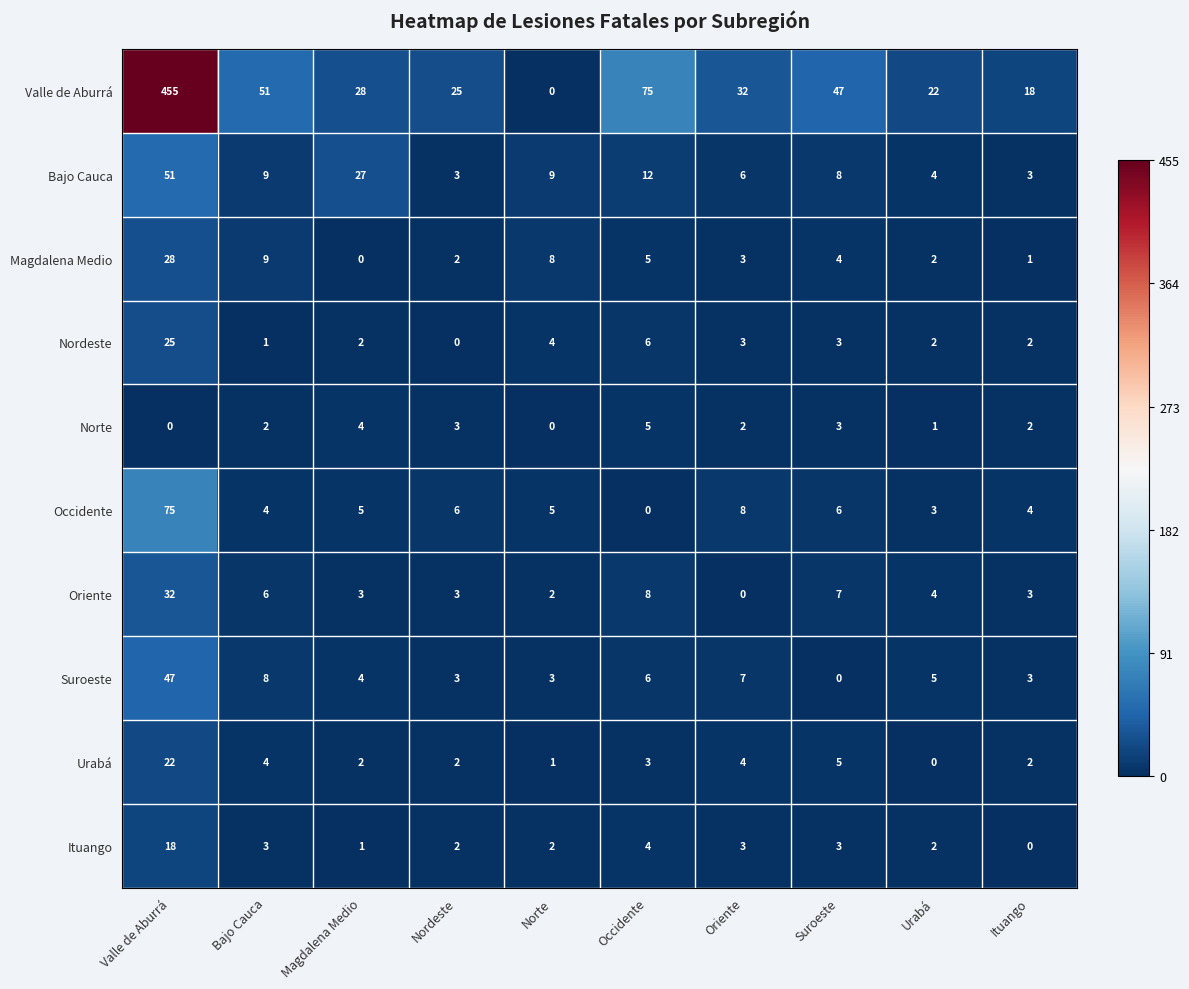

What is the total value across all series at Nordeste?

49